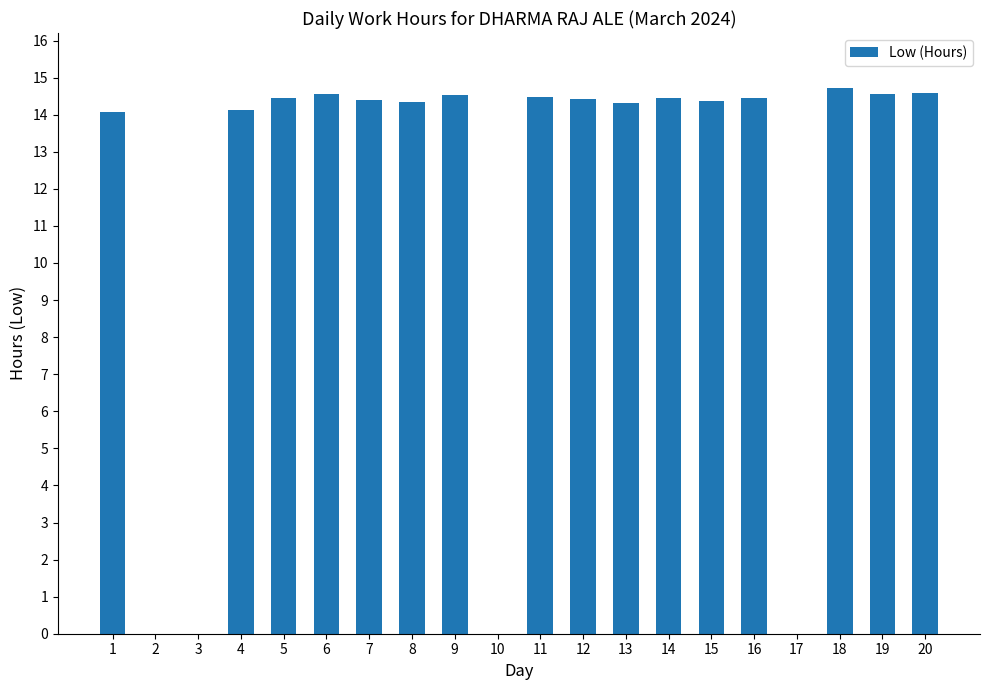

The chart shows a value of 14.1 at 4. True or false?

True